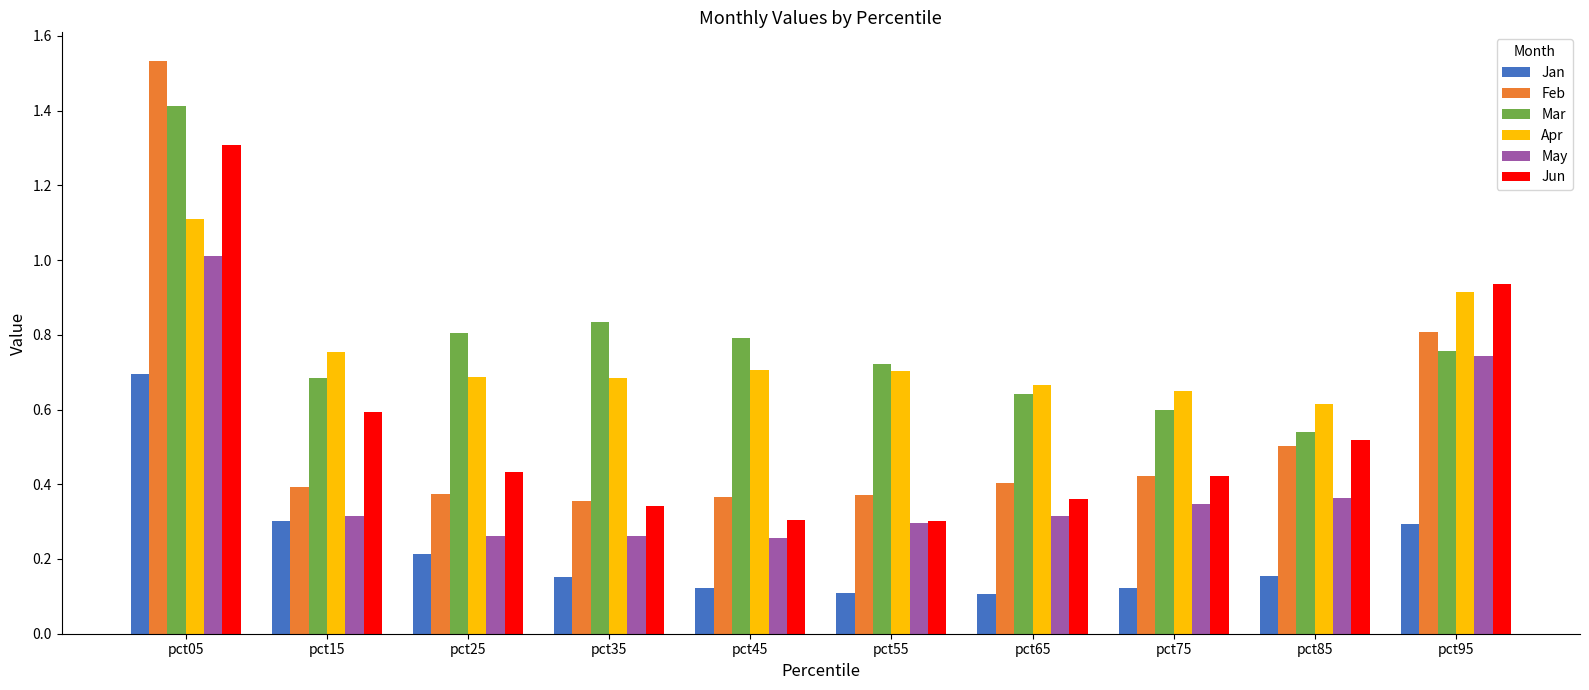

How many distinct data groups are displayed?

6